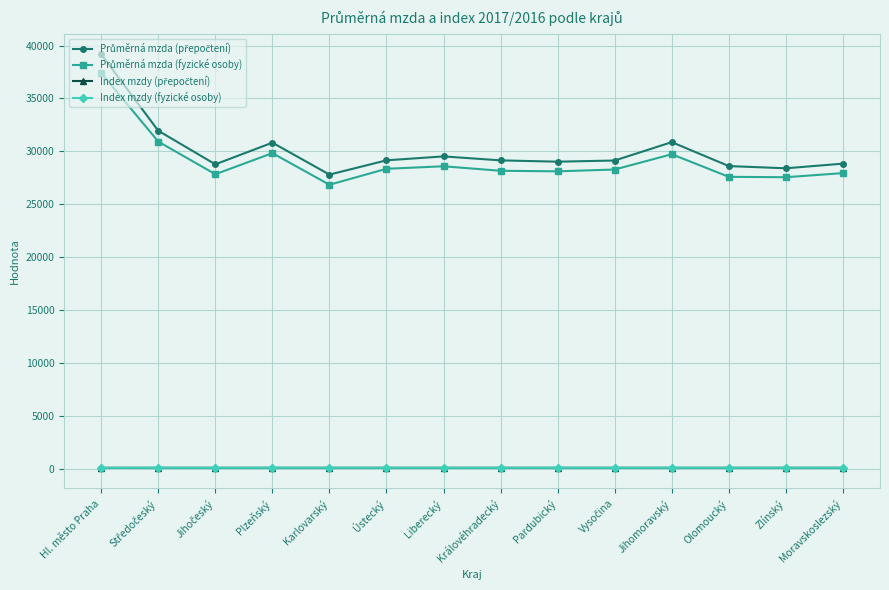

What is the highest value of the Index mzdy (fyzické osoby) series?

109.1